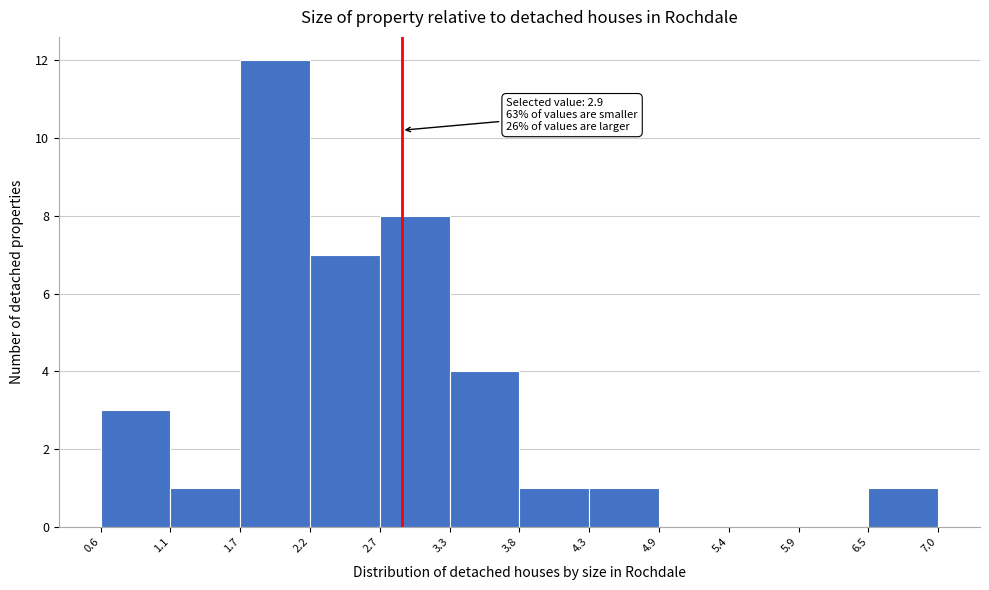

Over which range of the x-axis is the bar tallest?

1.7 to 2.2